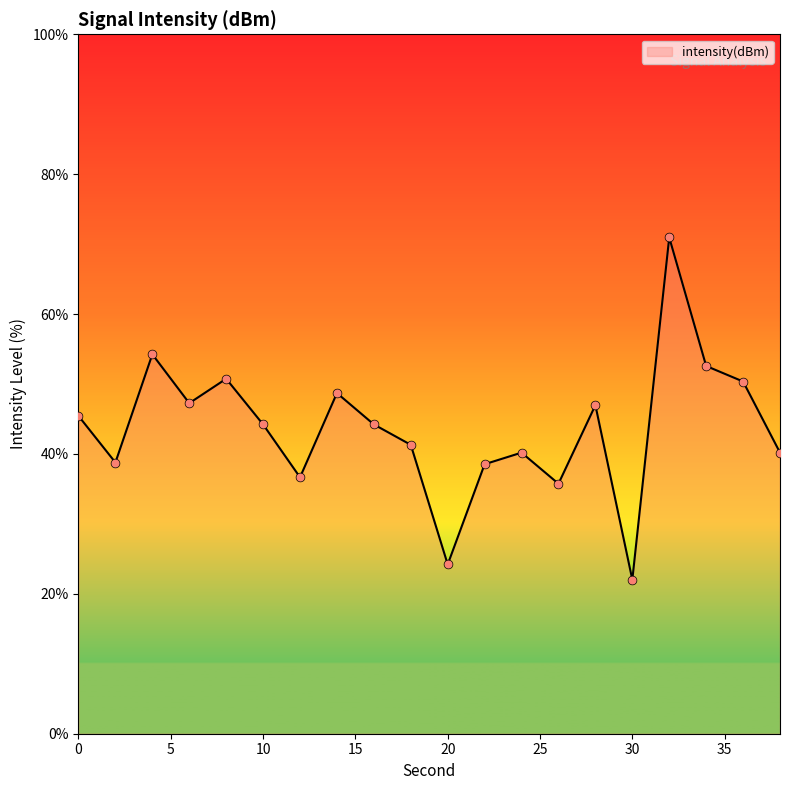

What is the greatest value displayed?

71.0